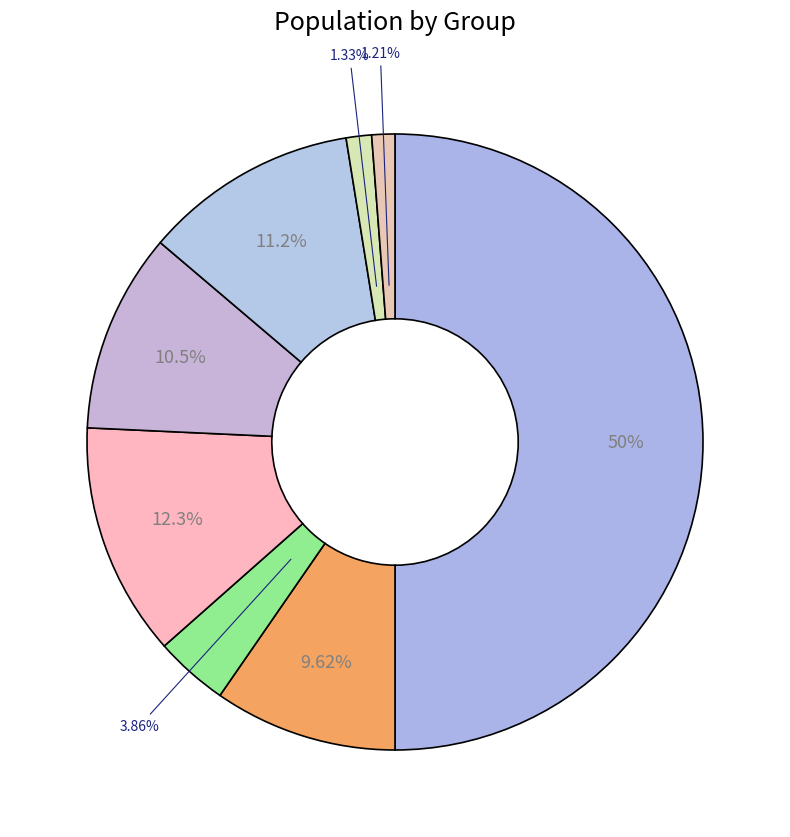

Count the number of slices in the pie.

8